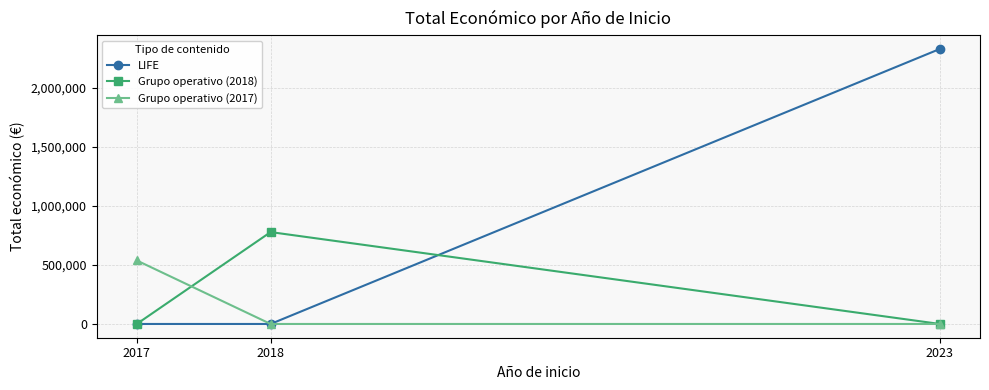

Count the LIFE values in the range 0 to 2329944.

3